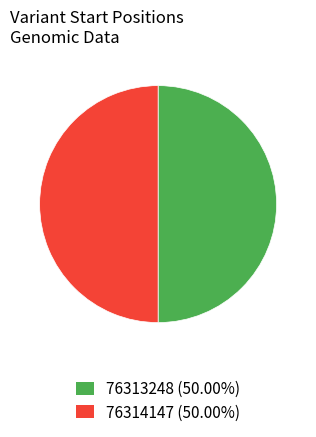

What is the ratio of the value at 76313248 (50.00%) to the value at 76314147 (50.00%)?

1.0